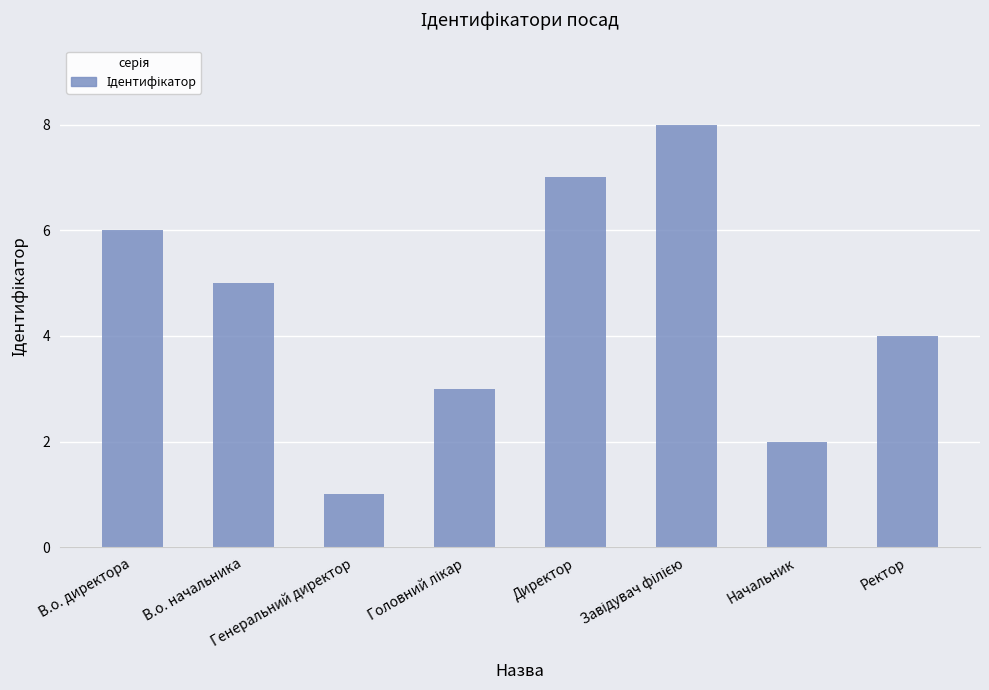

Between Начальник and В.о. директора, which is larger?

В.о. директора